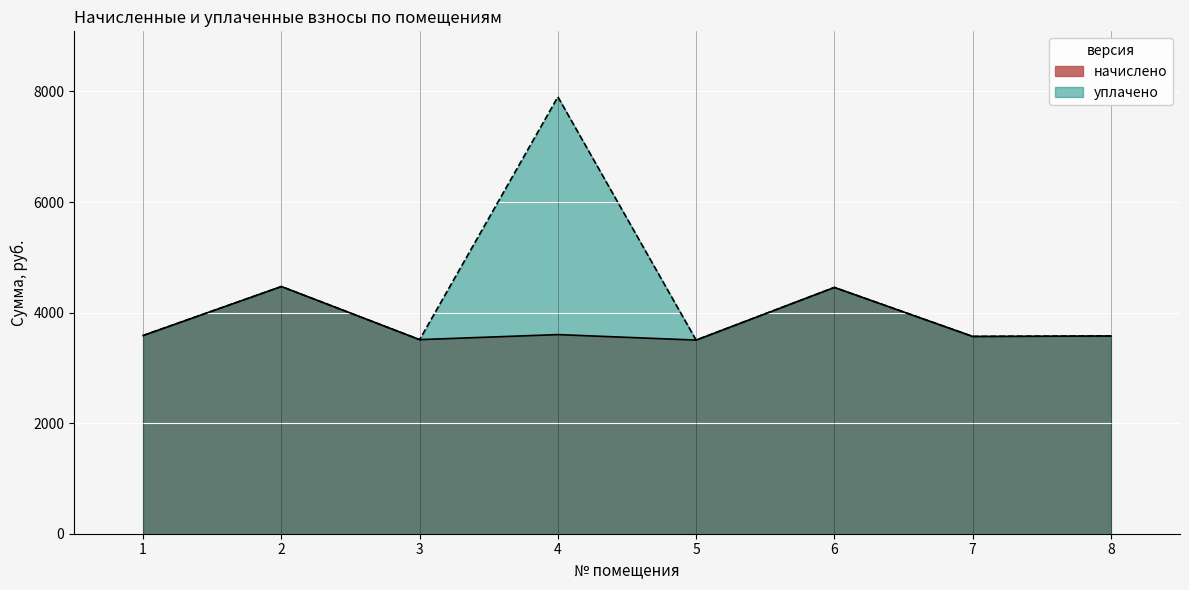

Reading left to right, transcribe all the data shown in this chart.

начислено: 3585.2	4471.2	3510.7	3601.8	3502.4	4454.6	3568.7	3577.0
уплачено: 3585.2	4471.2	3510.7	7902.0	3502.4	4454.6	3568.7	3577.0